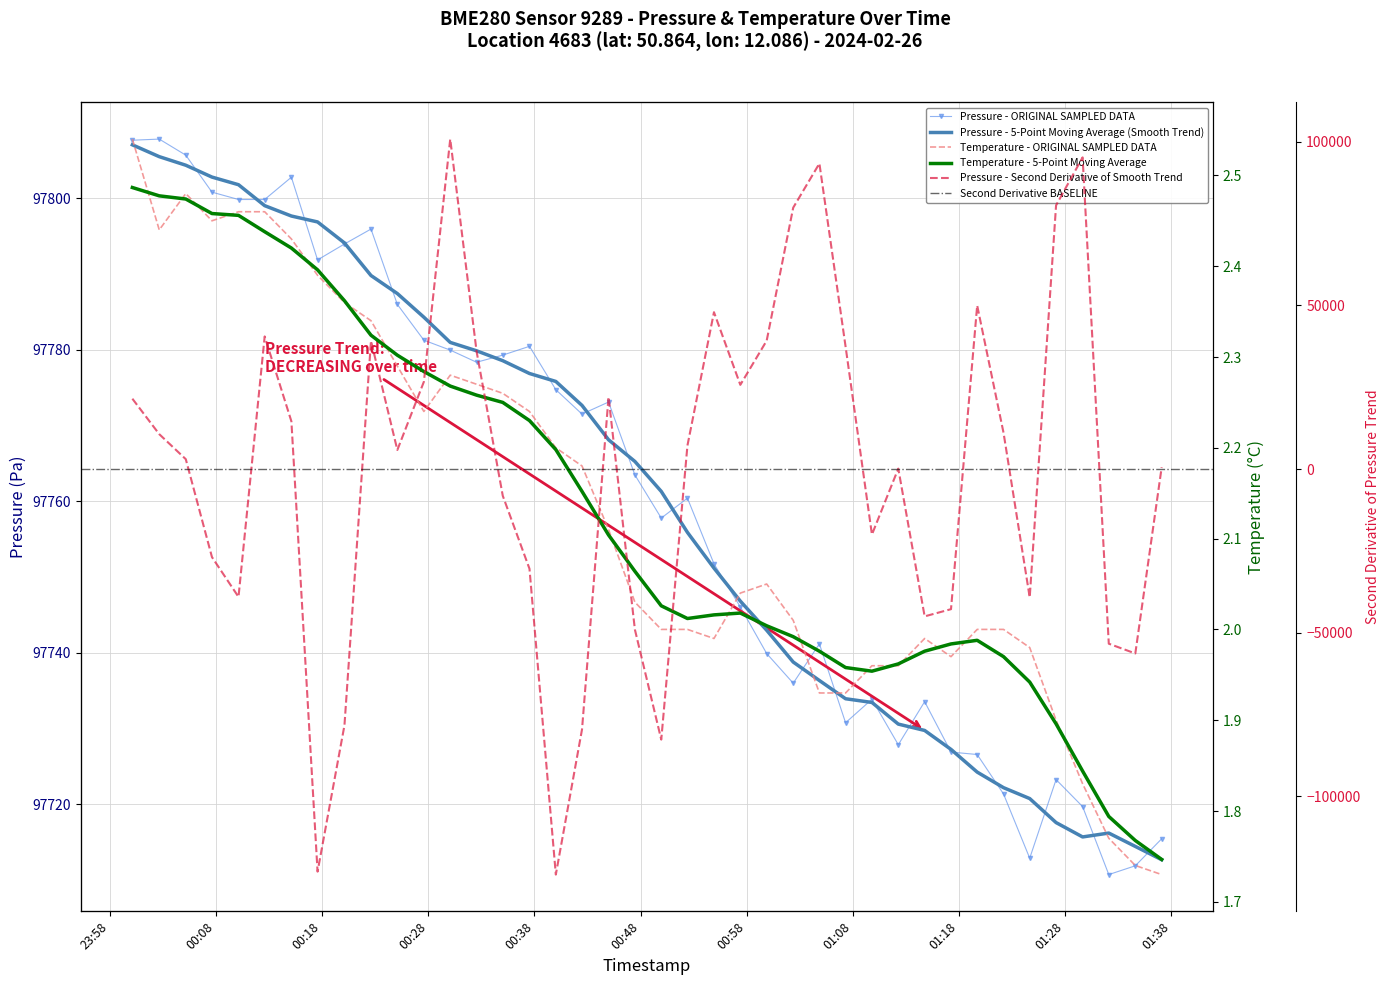

The temperature series shows 1.7 at 2024-02-26T01:34:37. True or false?

True